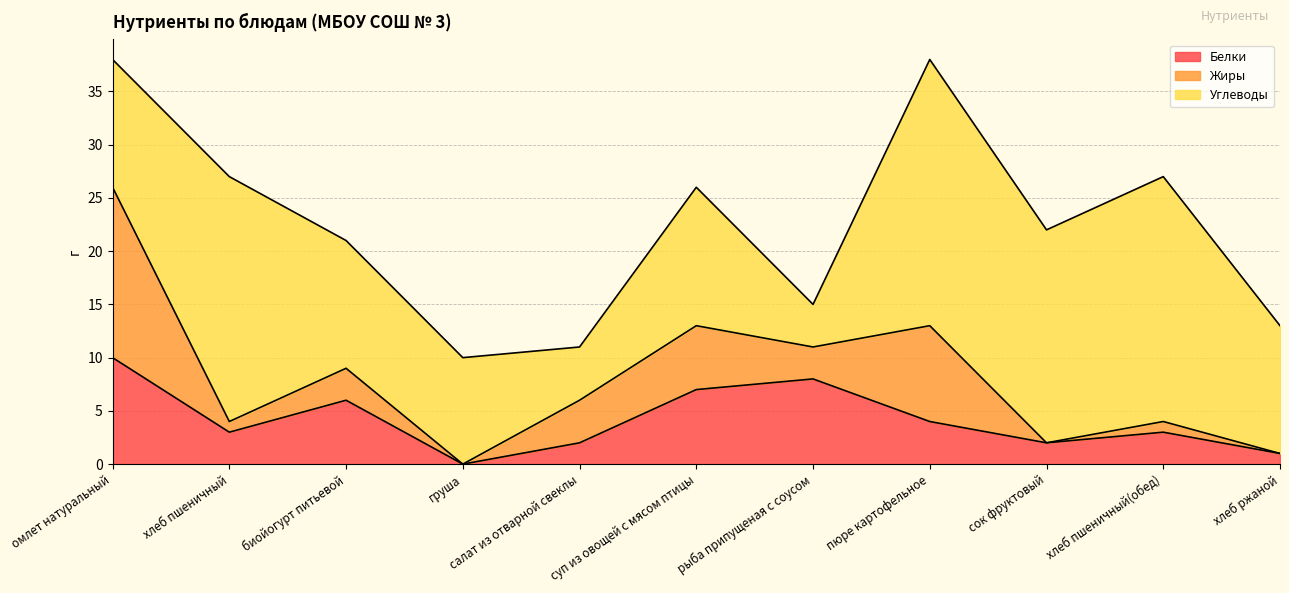

Where do Белки and Жиры first cross each other?

омлет натуральный and хлеб пшеничный